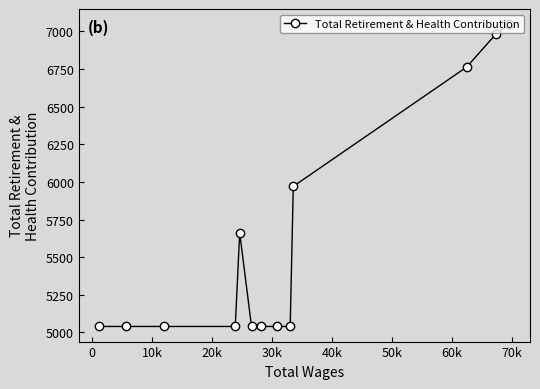

Does the chart have visible grid lines?

No